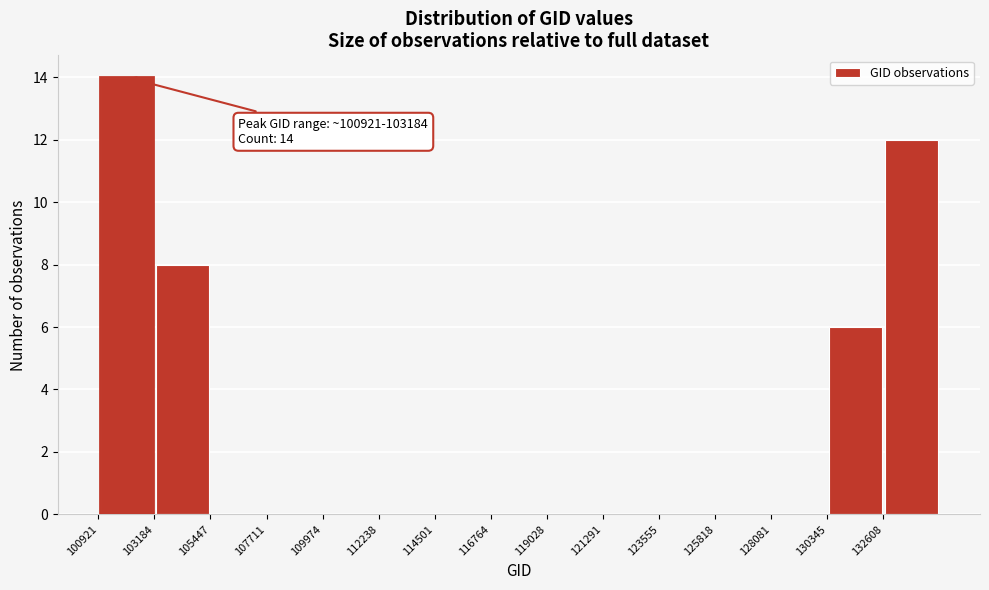

Over which range of the x-axis is the bar tallest?

101000 to 103000